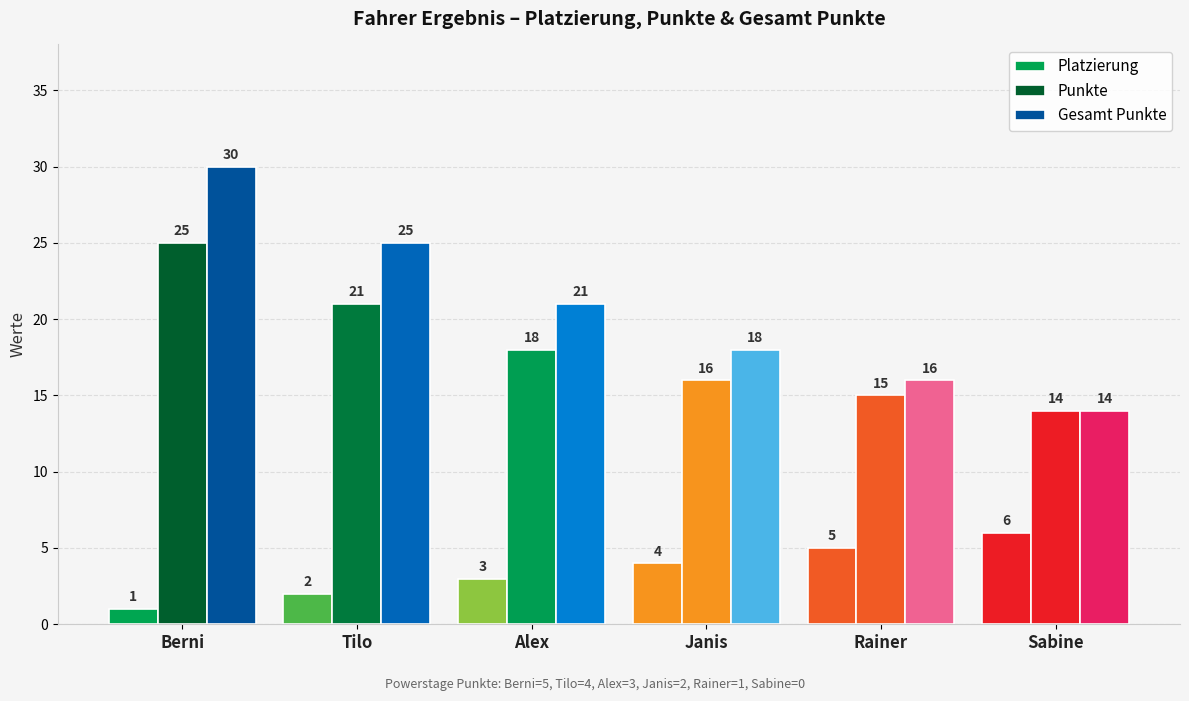

True or false: Gesamt Punkte has a value of 9 at Janis.

False